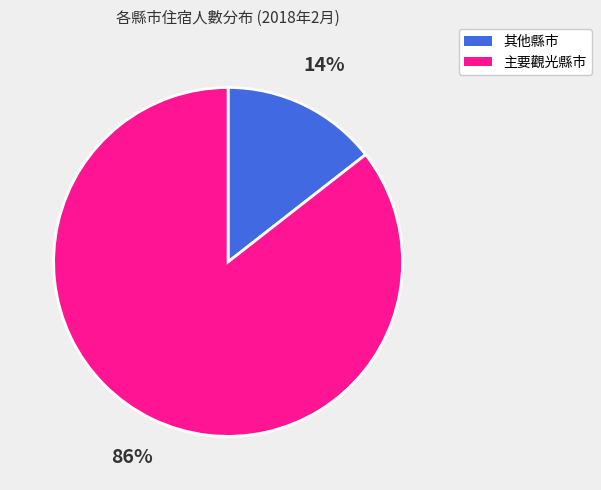

To the nearest percent, what is the average slice percentage?

50%